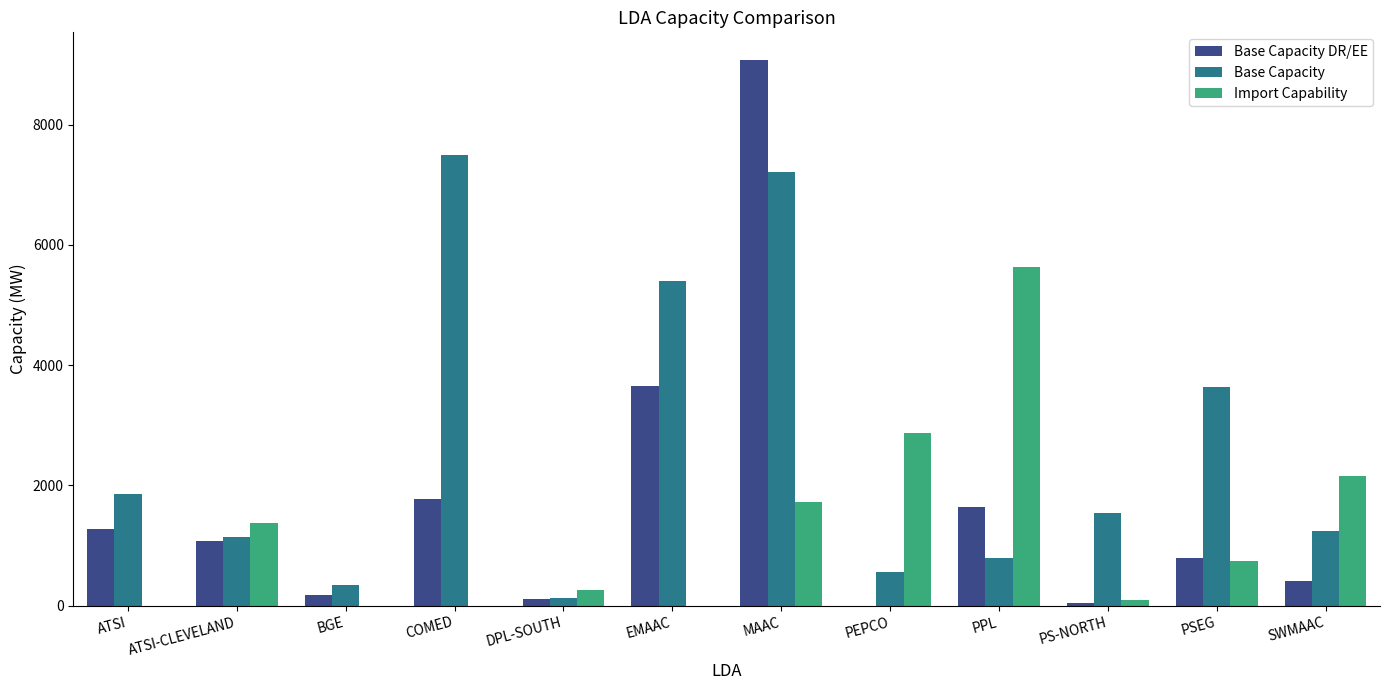

At which label does Base Capacity first exceed 1535?

ATSI